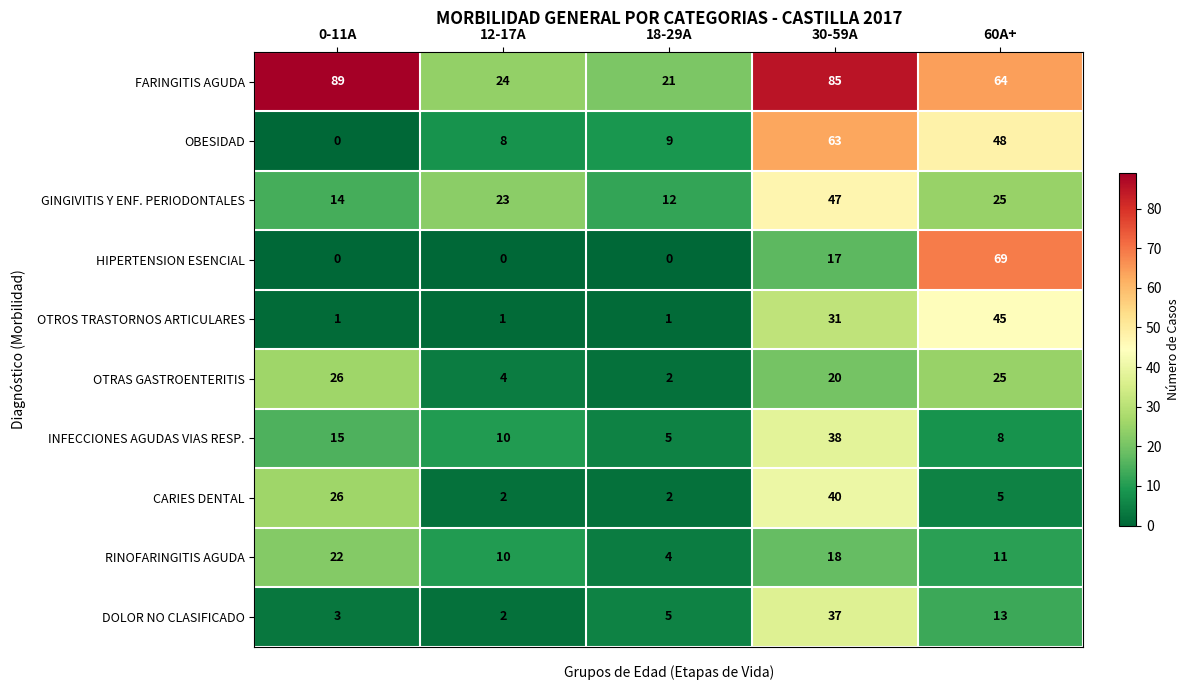

Rank the series at 30-59A from lowest to highest value.

HIPERTENSION ESENCIAL, RINOFARINGITIS AGUDA, OTRAS GASTROENTERITIS, OTROS TRASTORNOS ARTICULARES, DOLOR NO CLASIFICADO, INFECCIONES AGUDAS VIAS RESP., CARIES DENTAL, GINGIVITIS Y ENF. PERIODONTALES, OBESIDAD, FARINGITIS AGUDA